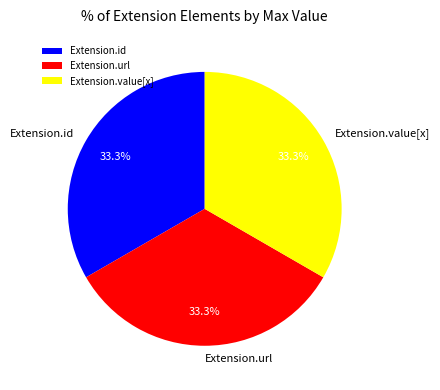

How many segments does this pie chart have?

3